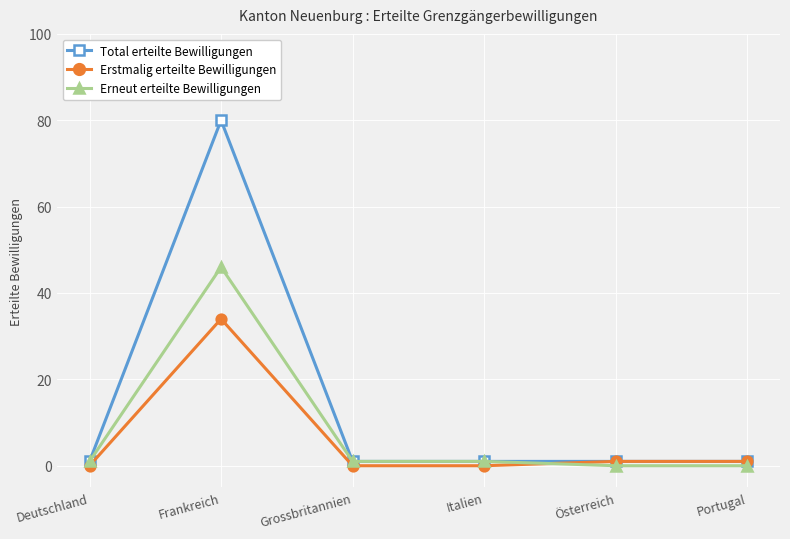

At which category is the sum across all series the highest?

Frankreich